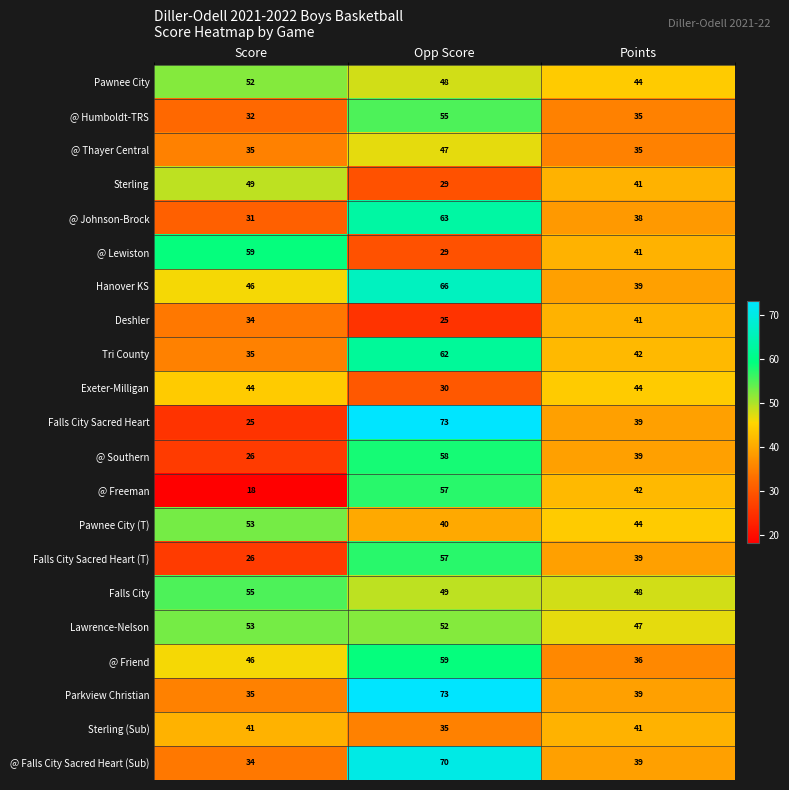

At which label does Deshler reach its peak?

Points